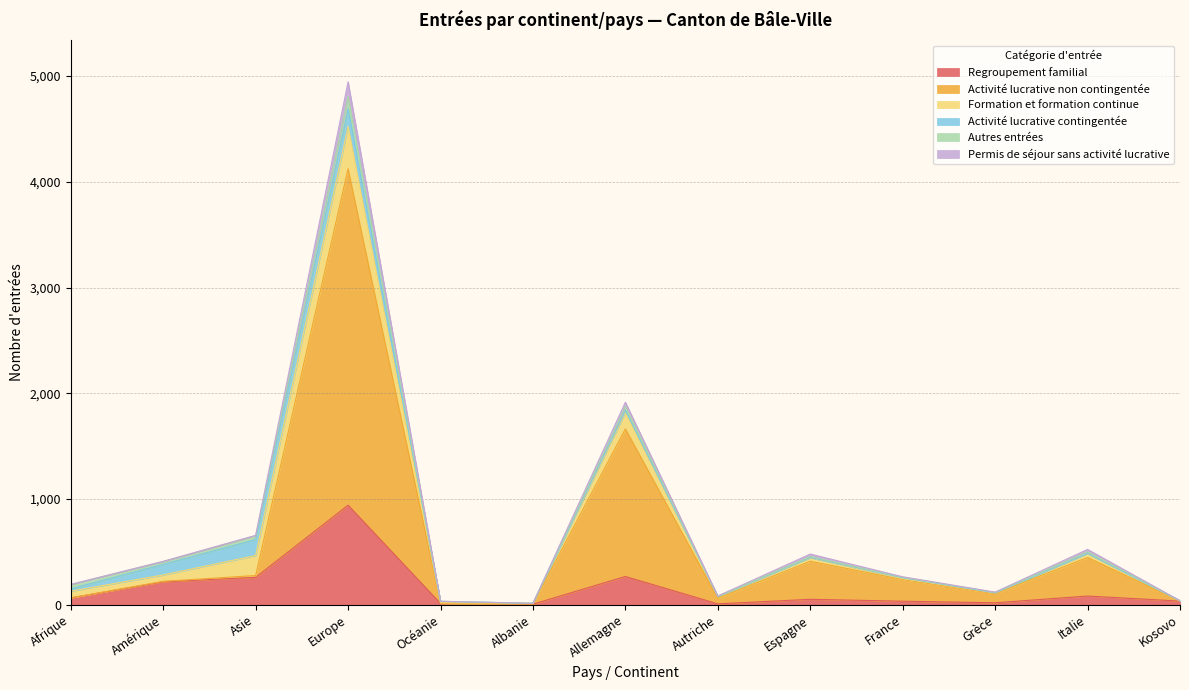

True or false: Activité lucrative non contingentée and Permis de séjour sans activité lucrative intersect in this chart.

False